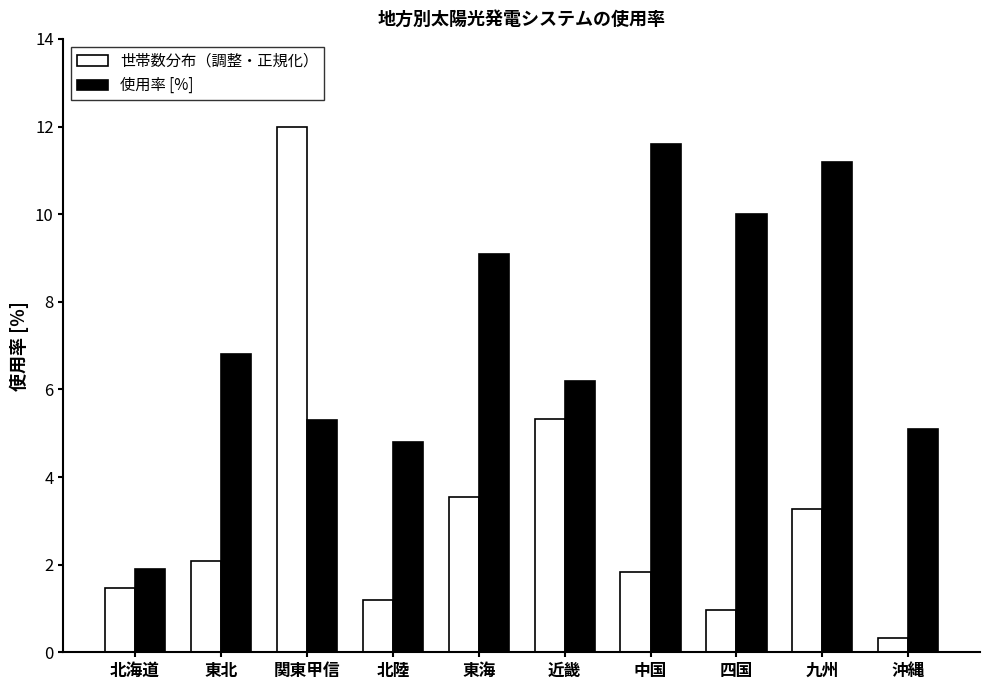

What is the greatest value displayed?

12.0